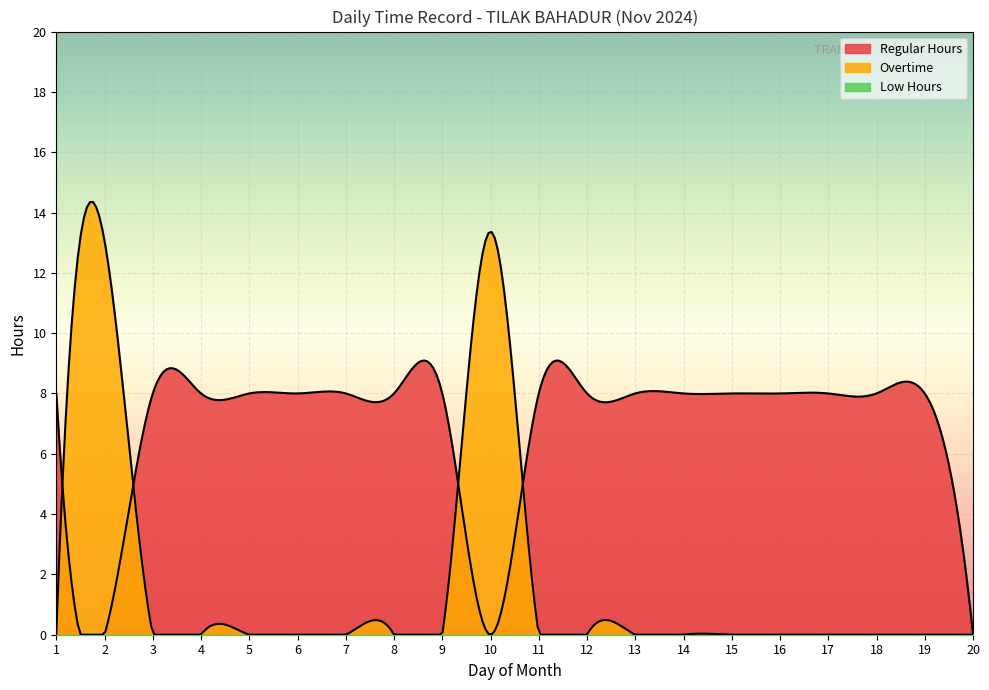

Which series has the largest total across all categories?

Regular Hours